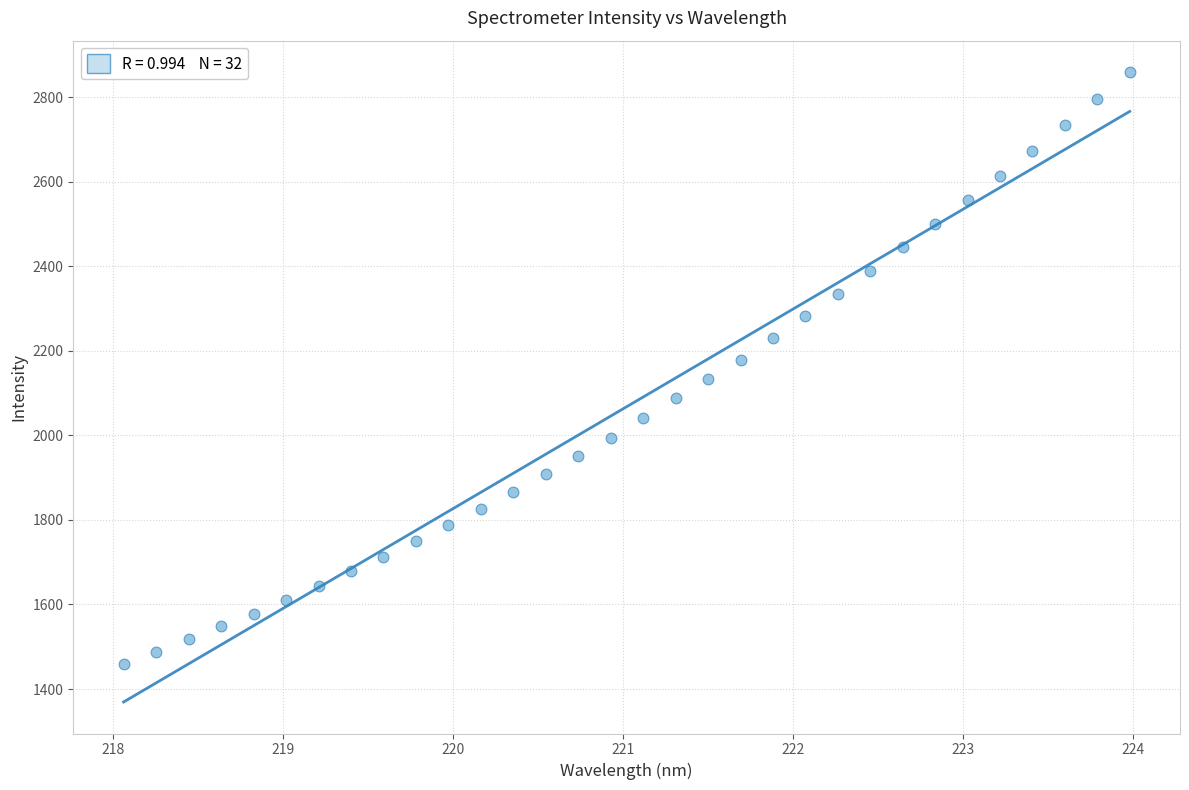

What is the range of X values (max minus min)?

5.9